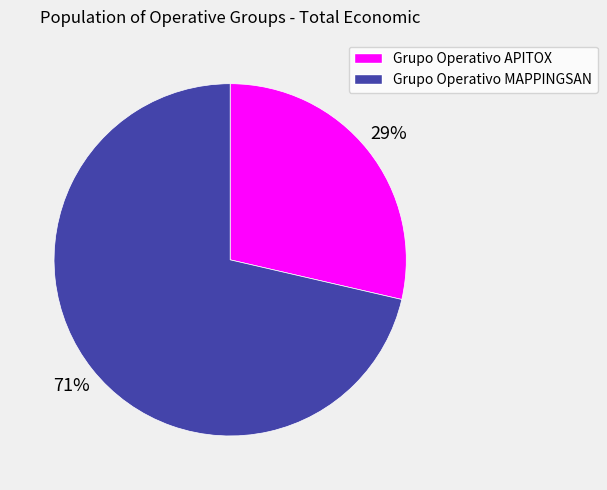

To the nearest percent, what is the combined percentage of Grupo Operativo MAPPINGSAN and Grupo Operativo APITOX?

100%